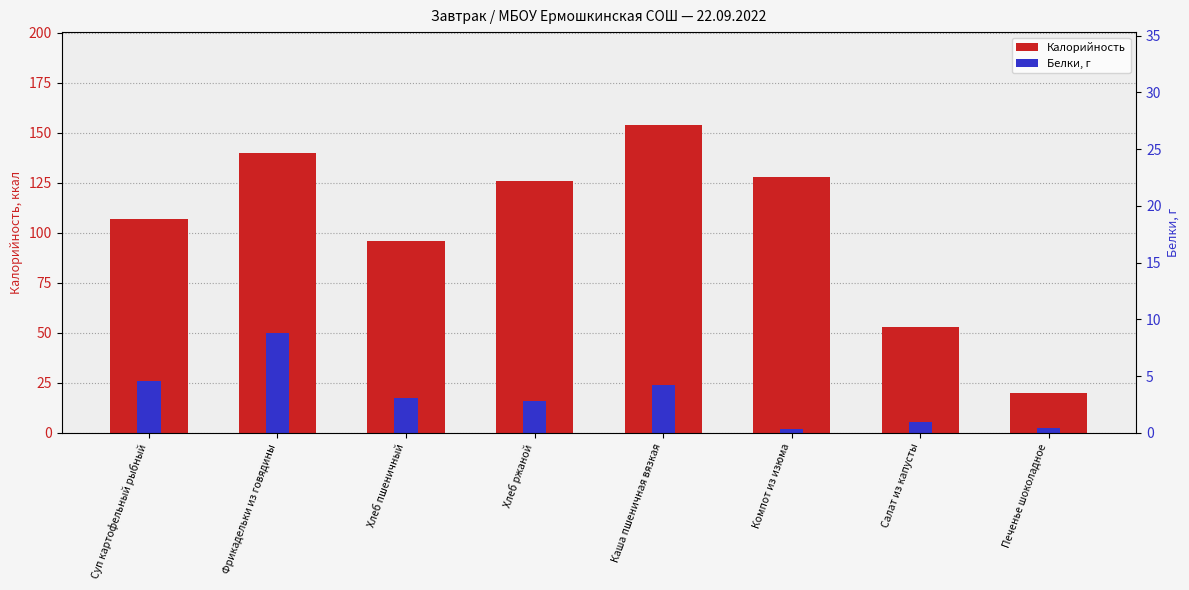

What is the value of the Калорийность bar at the 7th from the left?

53.0